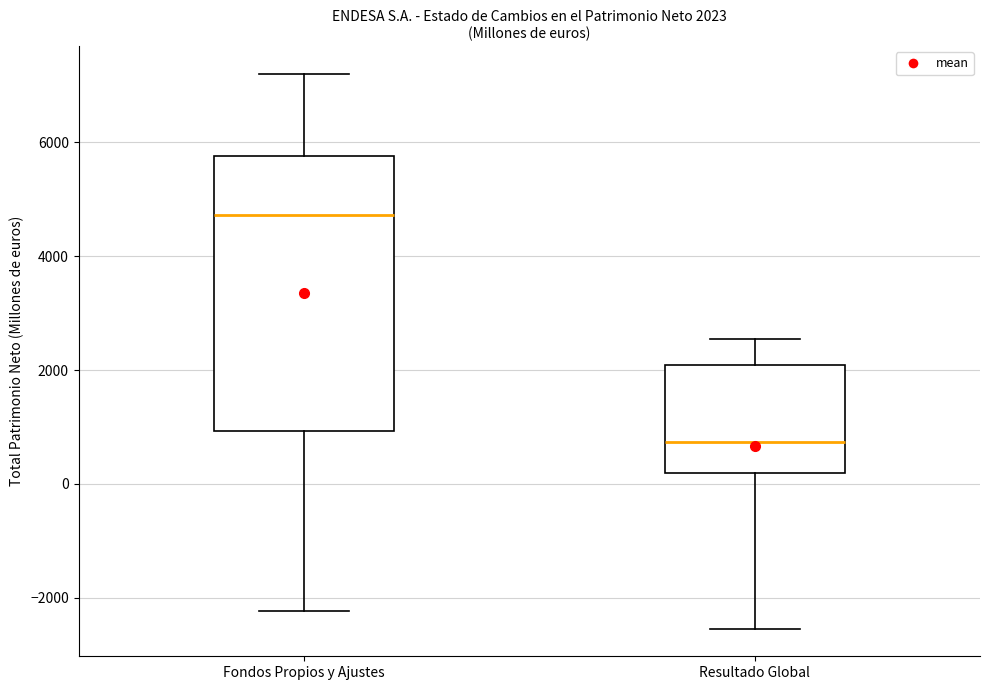

Comparing the boxes themselves (not the whiskers), which one is the tallest?

Fondos Propios y Ajustes